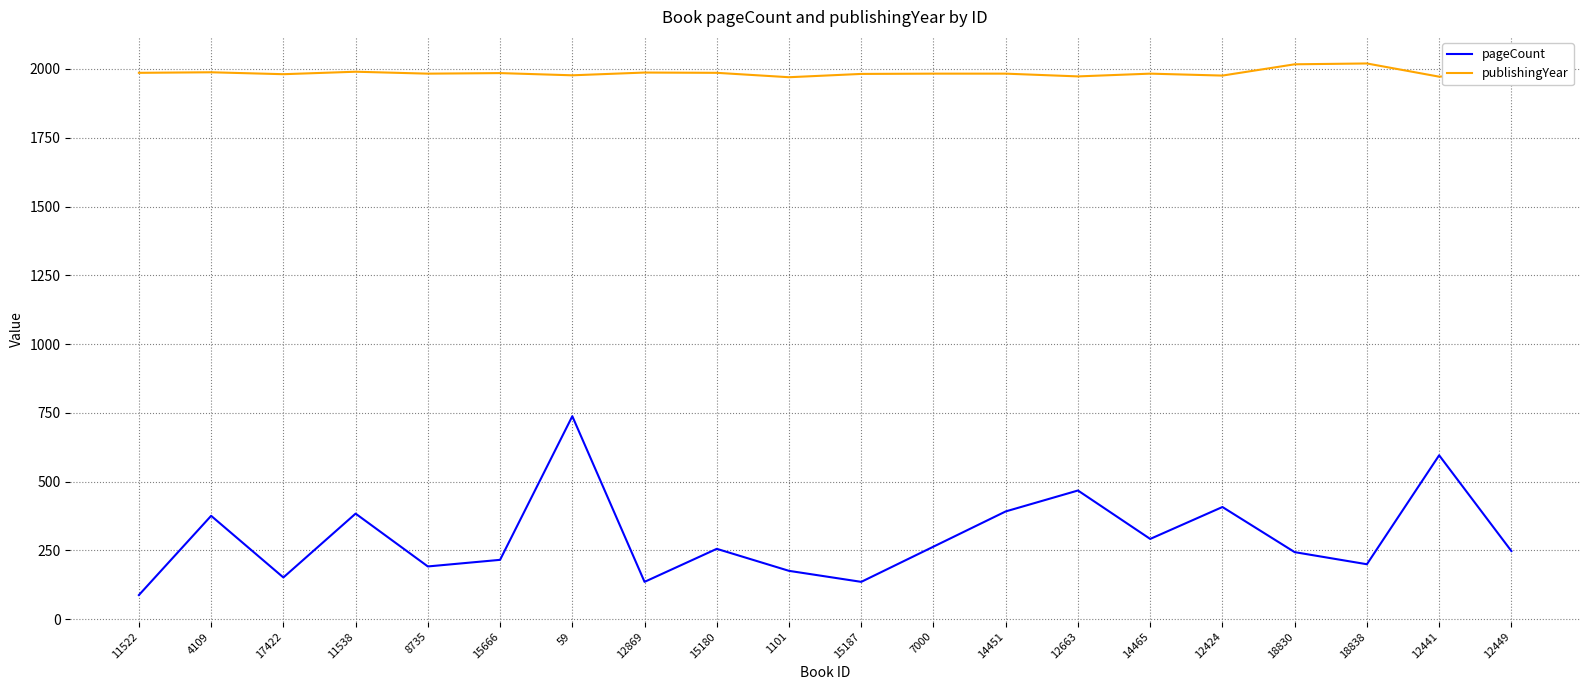

True or false: publishingYear and pageCount cross at least once.

False